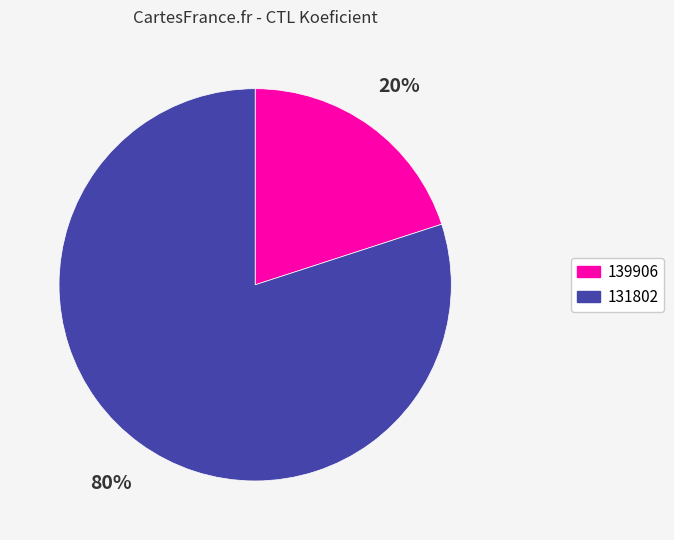

How many segments does this pie chart have?

2